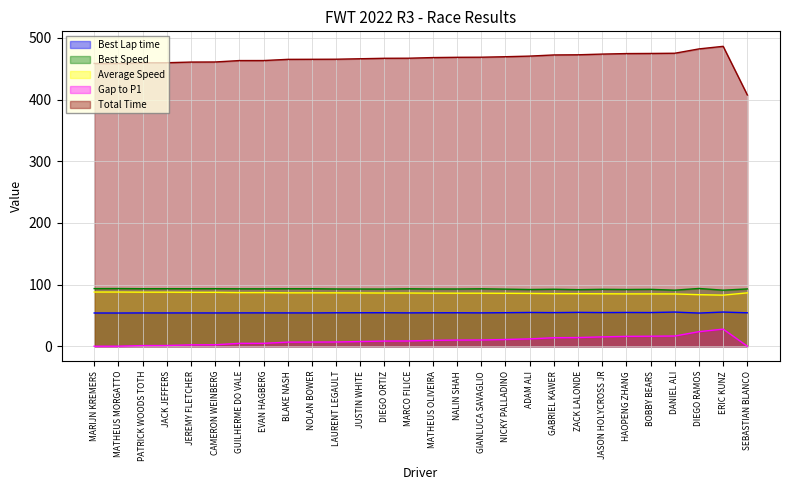

How many lines are shown in the chart?

5